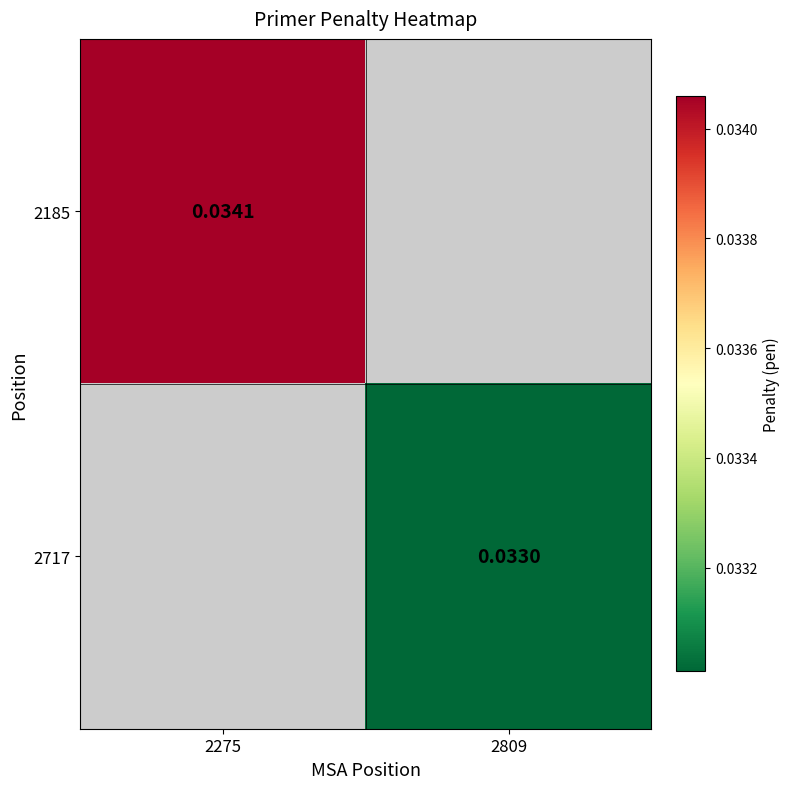

Is the value of 2717 at 2809 greater than the value of 2185 at 2275?

No